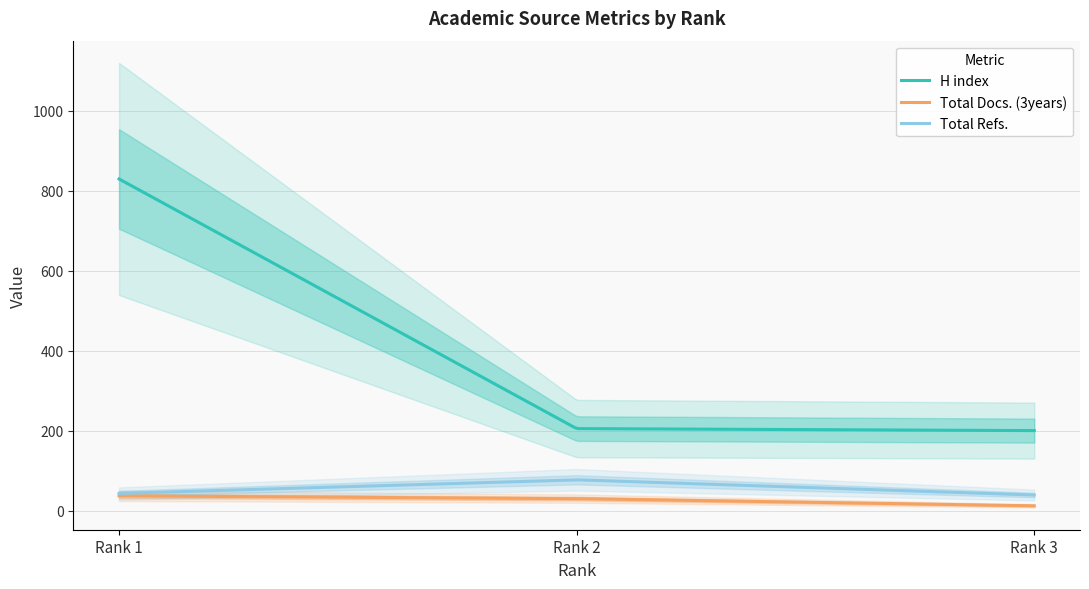

Reading right to left, extract all data points from this chart.

H index: 200	205	829
Total Docs. (3years): 12	30	37
Total Refs.: 39	77	43